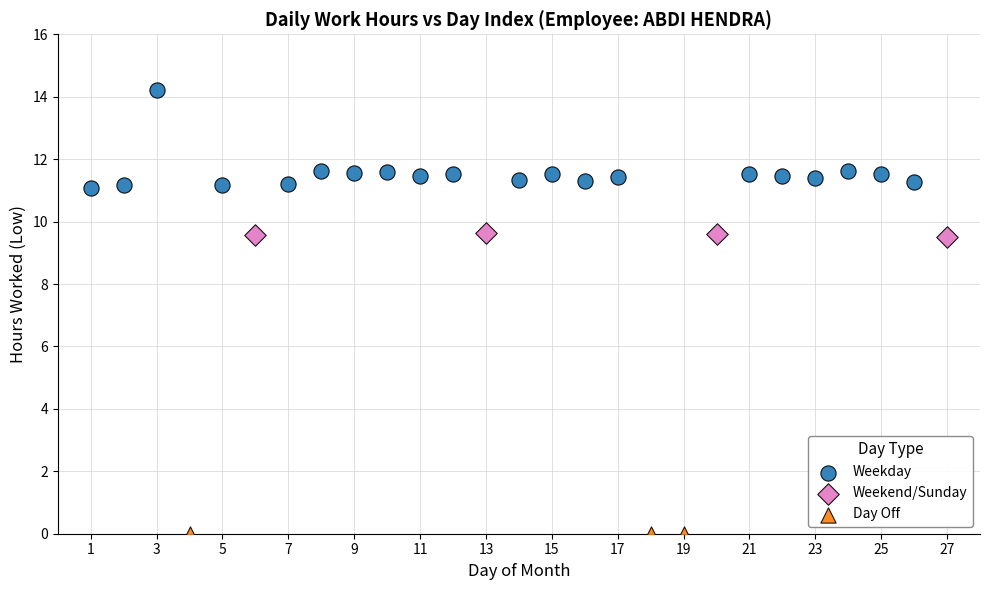

Which series reaches the maximum Y coordinate?

Weekday